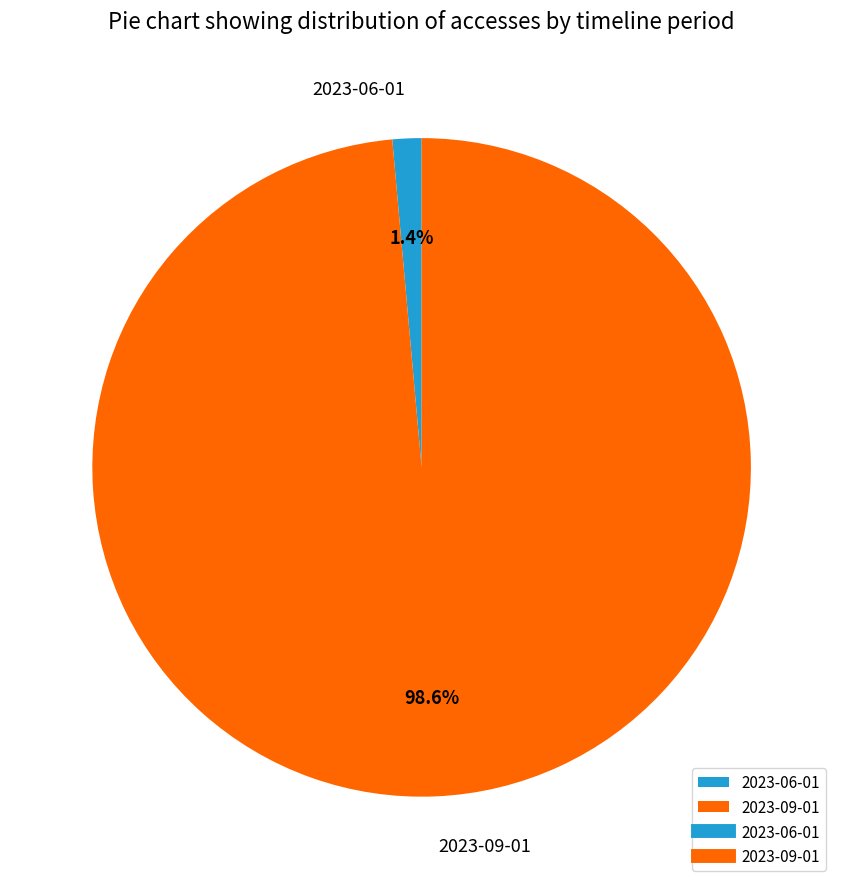

The 2023-06-01 slice represents 1% of the pie. True or false?

True